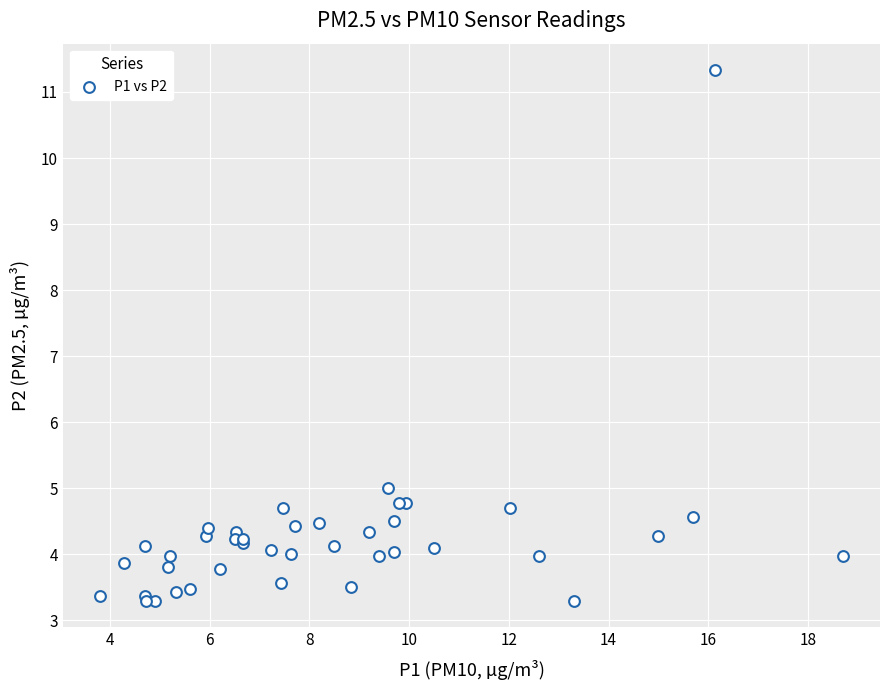

What Y value in the scatter plot is closest to 7?

5.0